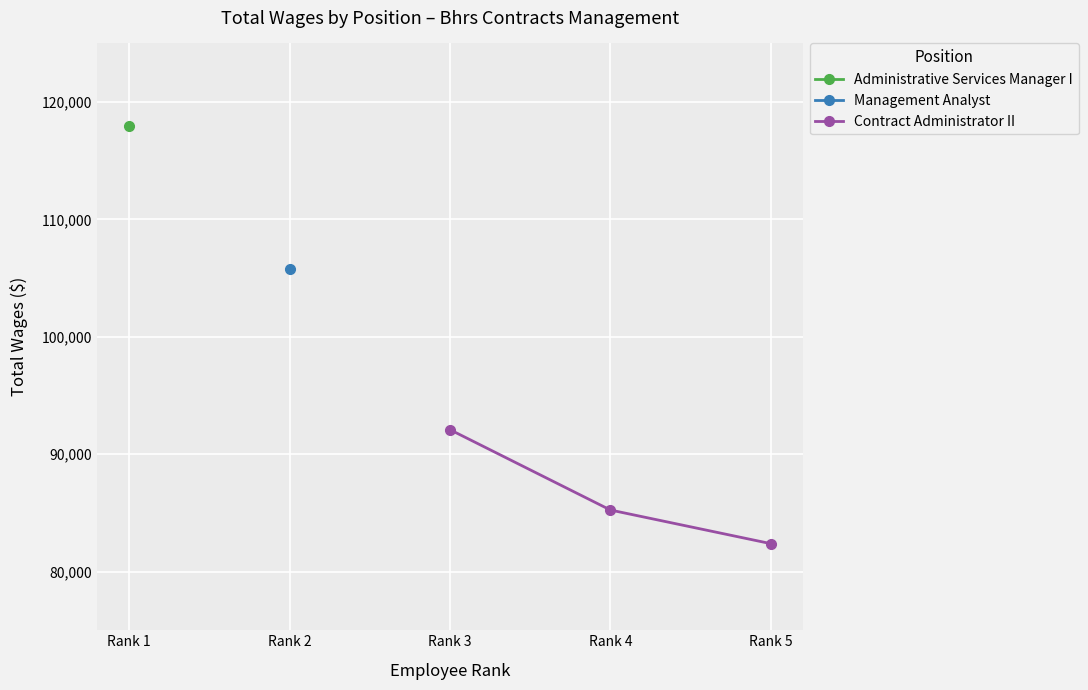

What is the value of the Contract Administrator II point at the 3rd from the left?

82380